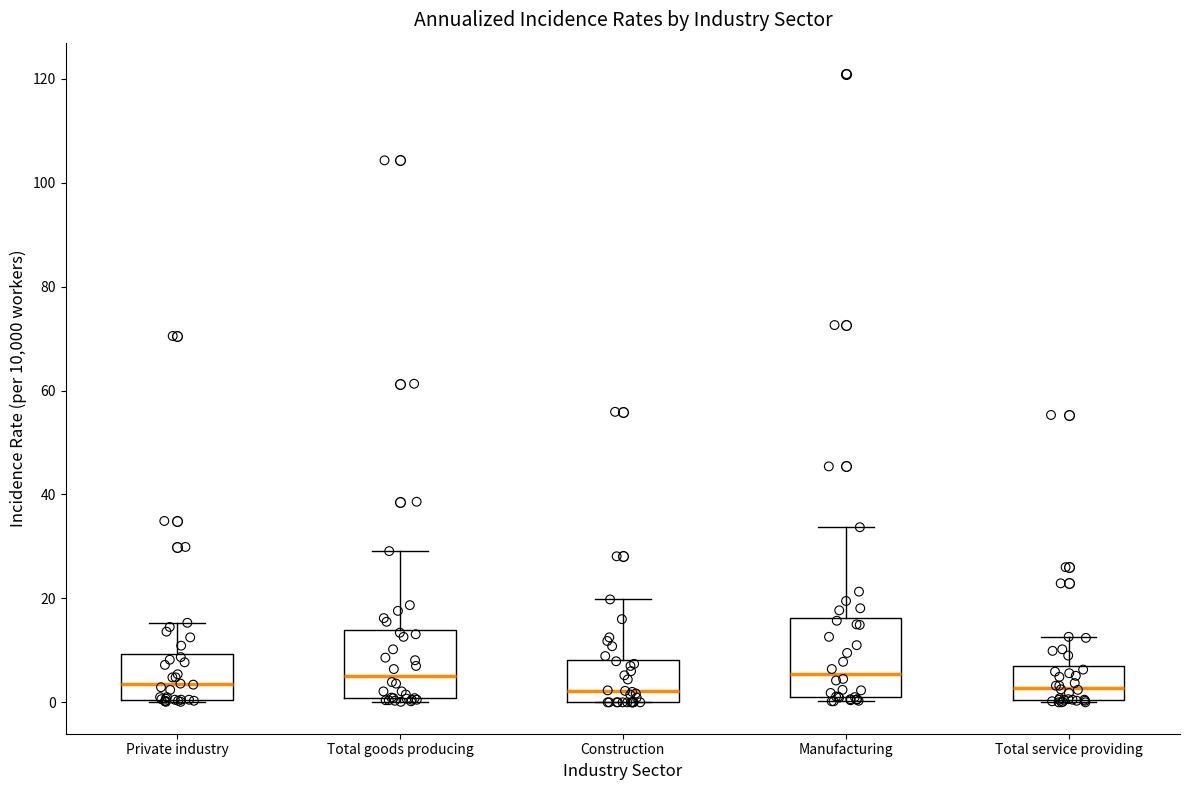

Reading left to right, transcribe this box plot: for each box, give where its median line is, the range the box spans, and where its two whiskers end, as read against the y-axis. The values are not printed on the chart, so give them approximately, as read against the axis.

Private industry: median 4, box 0 to 10, whiskers 0 to 16
Total goods producing: median 6, box 0 to 14, whiskers 0 (just below the box's lower edge) to 30
Construction: median 2, box 0 to 8, whiskers 0 to 20
Manufacturing: median 6, box 0 to 16, whiskers 0 (just below the box's lower edge) to 34
Total service providing: median 2, box 0 to 6, whiskers 0 to 12